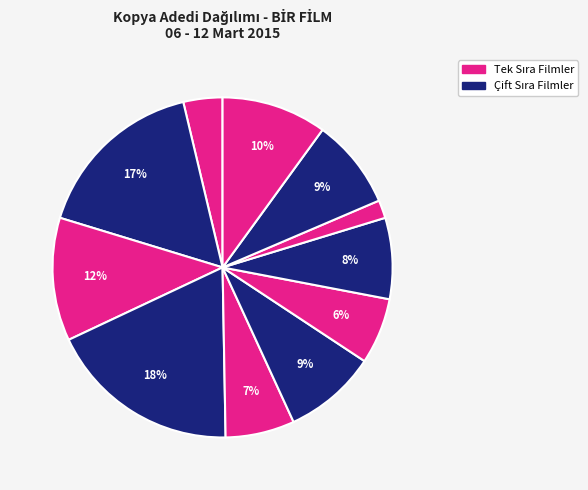

Count the number of slices in the pie.

11